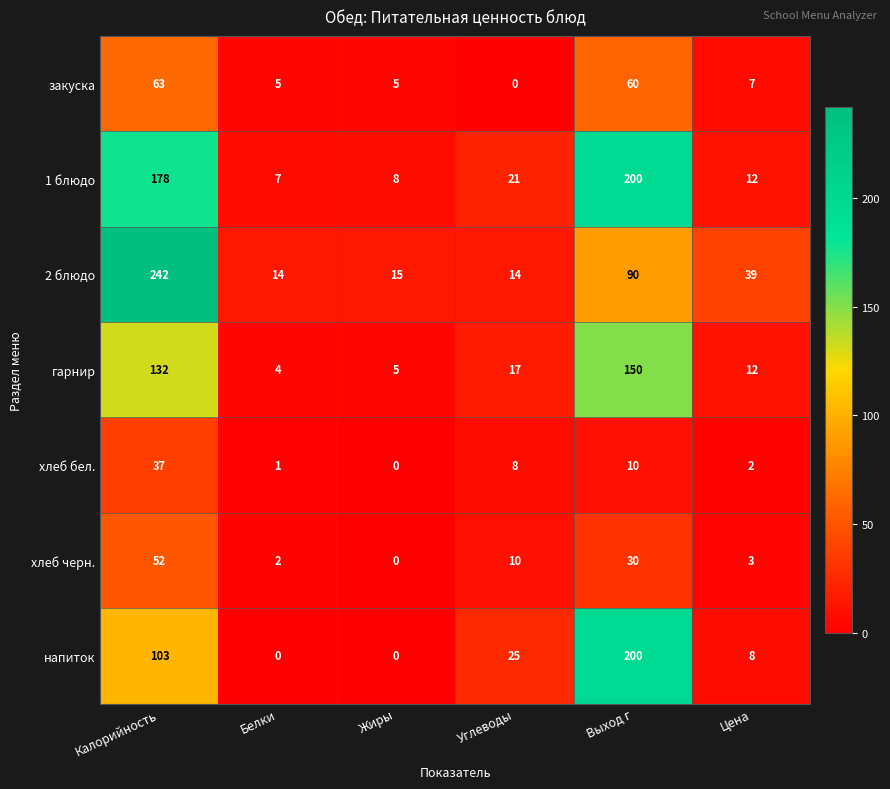

What is the difference between the second highest and minimum values in the закуска series?

60